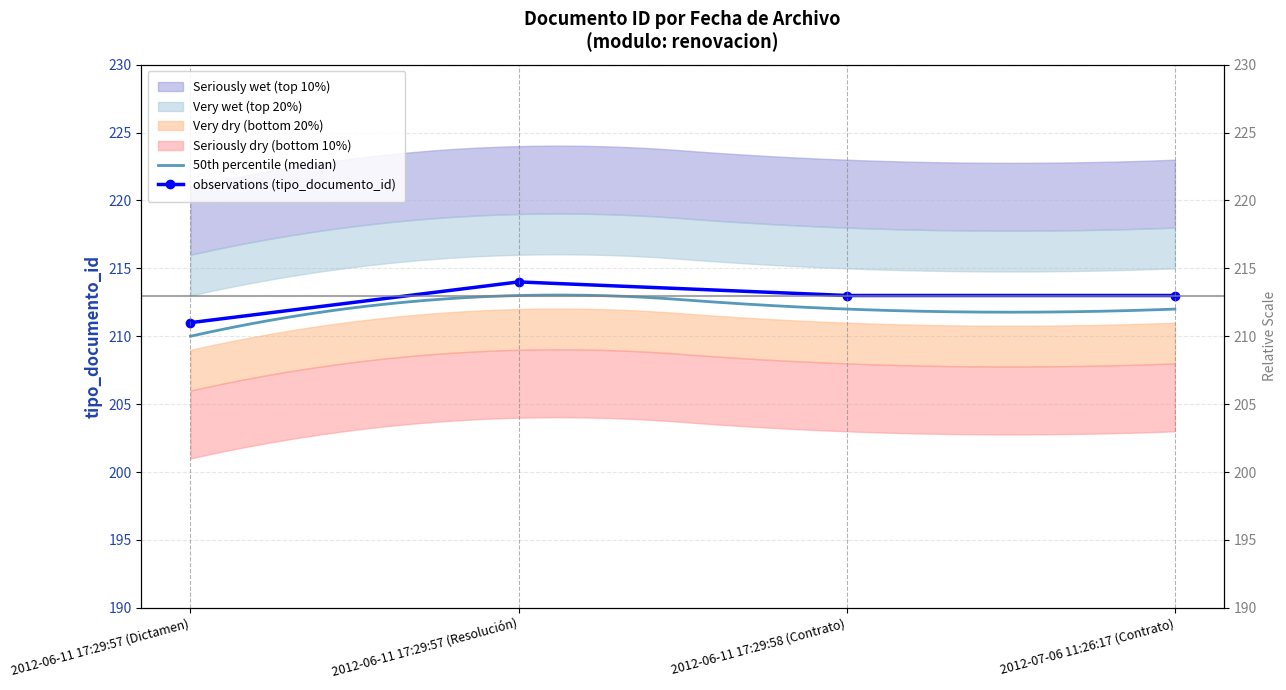

What is the label of the 1st point from the left?

2012-06-11 17:29:57 (Dictamen)